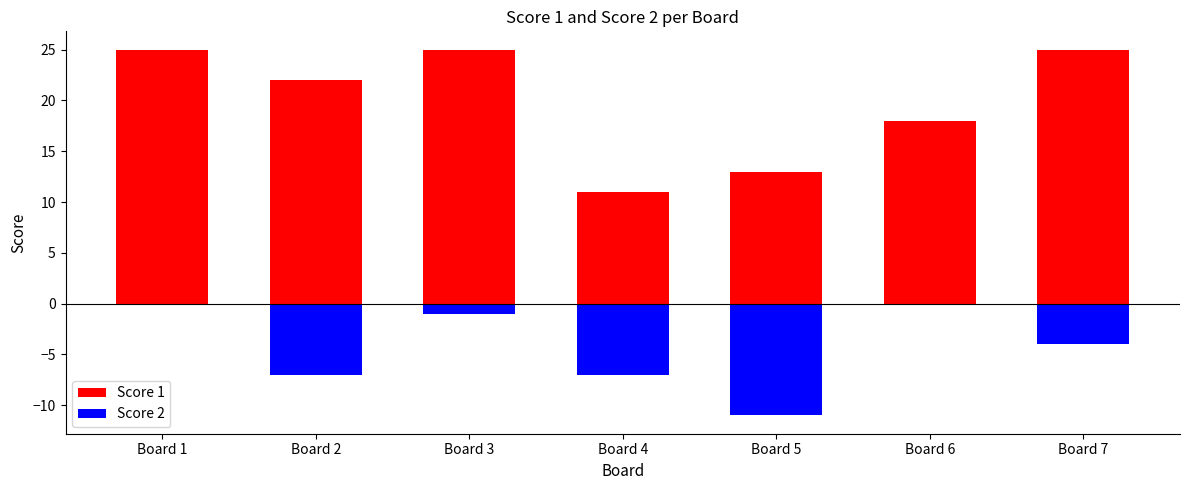

What is the value of the Score 2 bar at the 2nd from the left?

-7